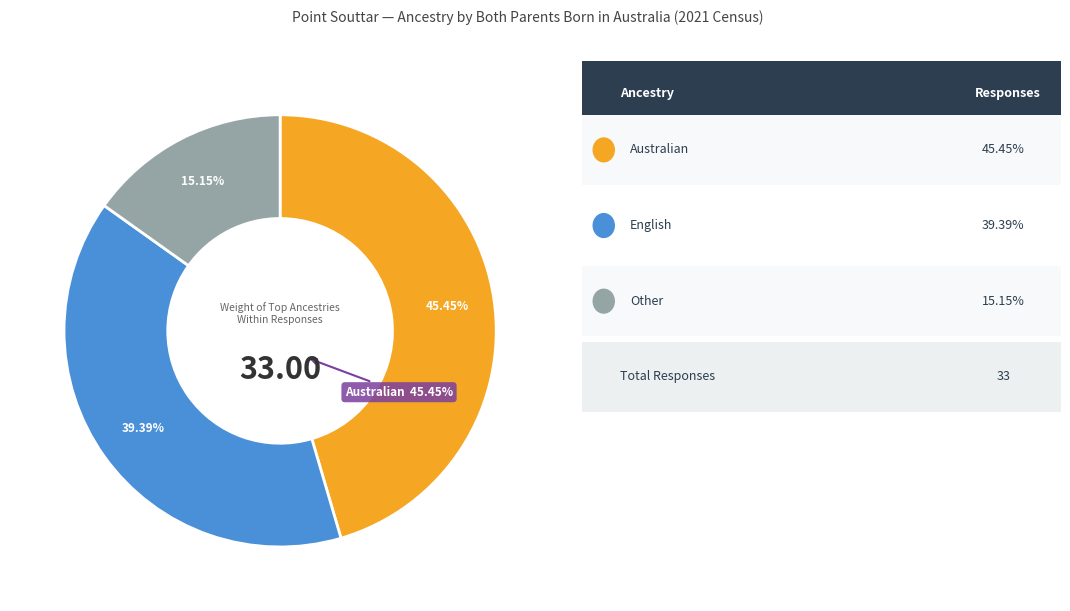

Is there any slice that represents more than half of the pie?

No